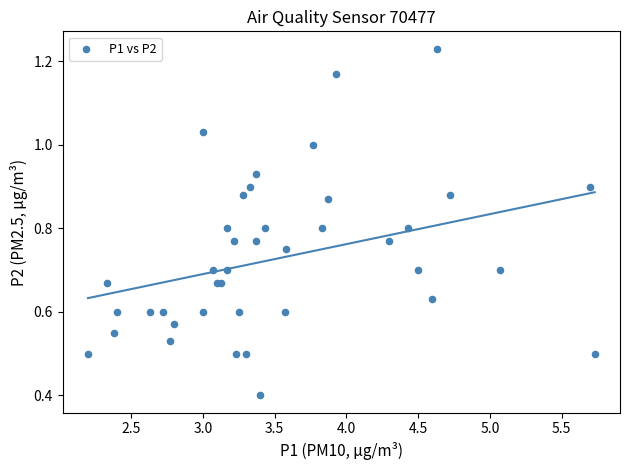

What Y value in the scatter plot is closest to 0?

0.4